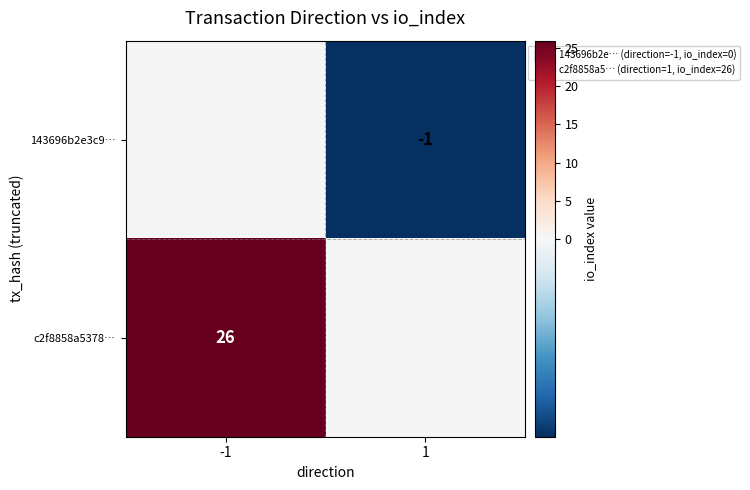

Which category has the highest value across all series?

-1